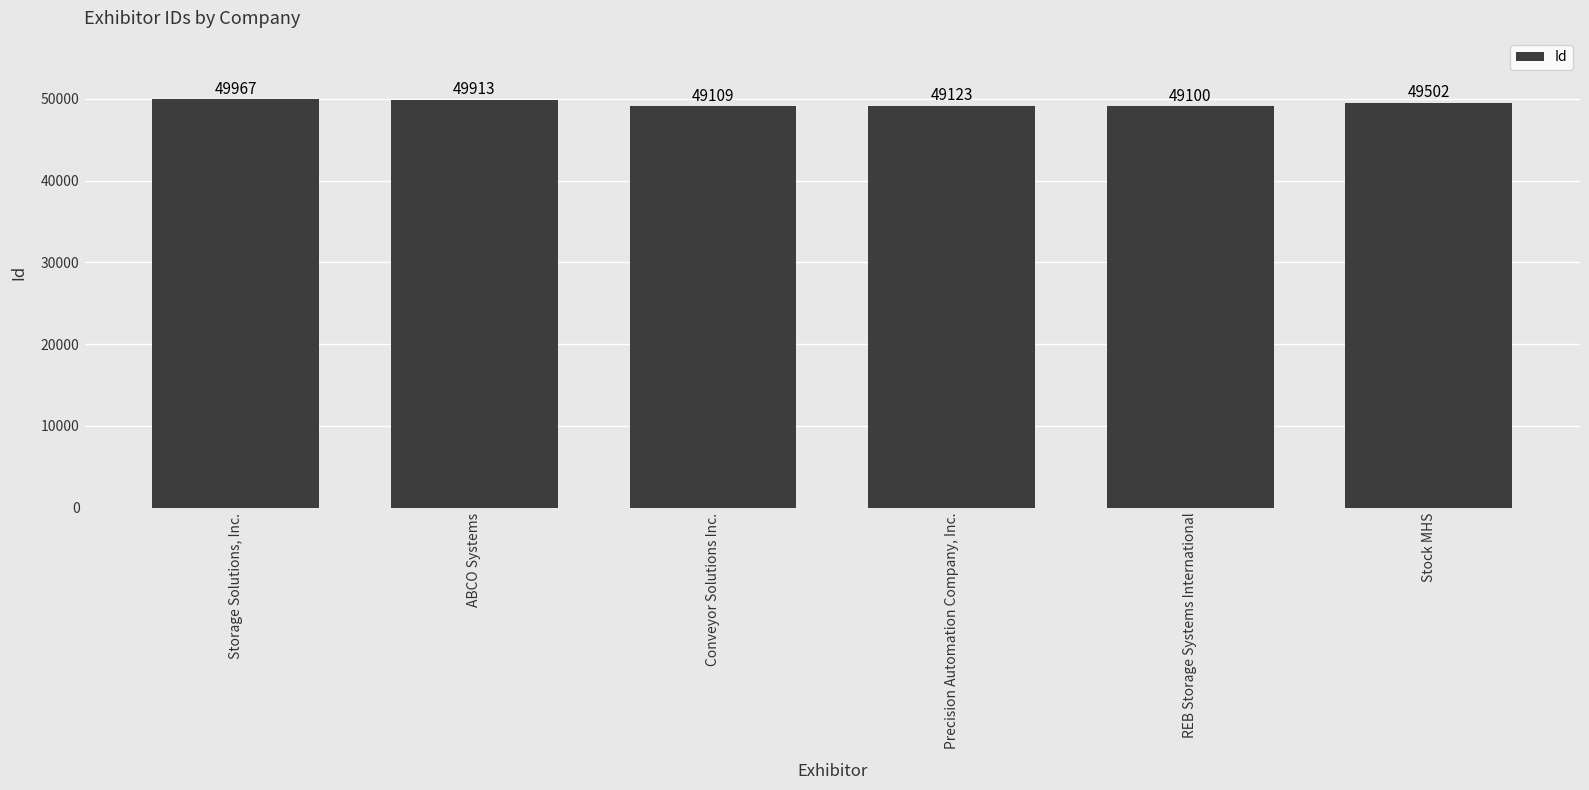

Reading right to left, what are all the values shown in this chart?

49502	49100	49123	49109	49913	49967